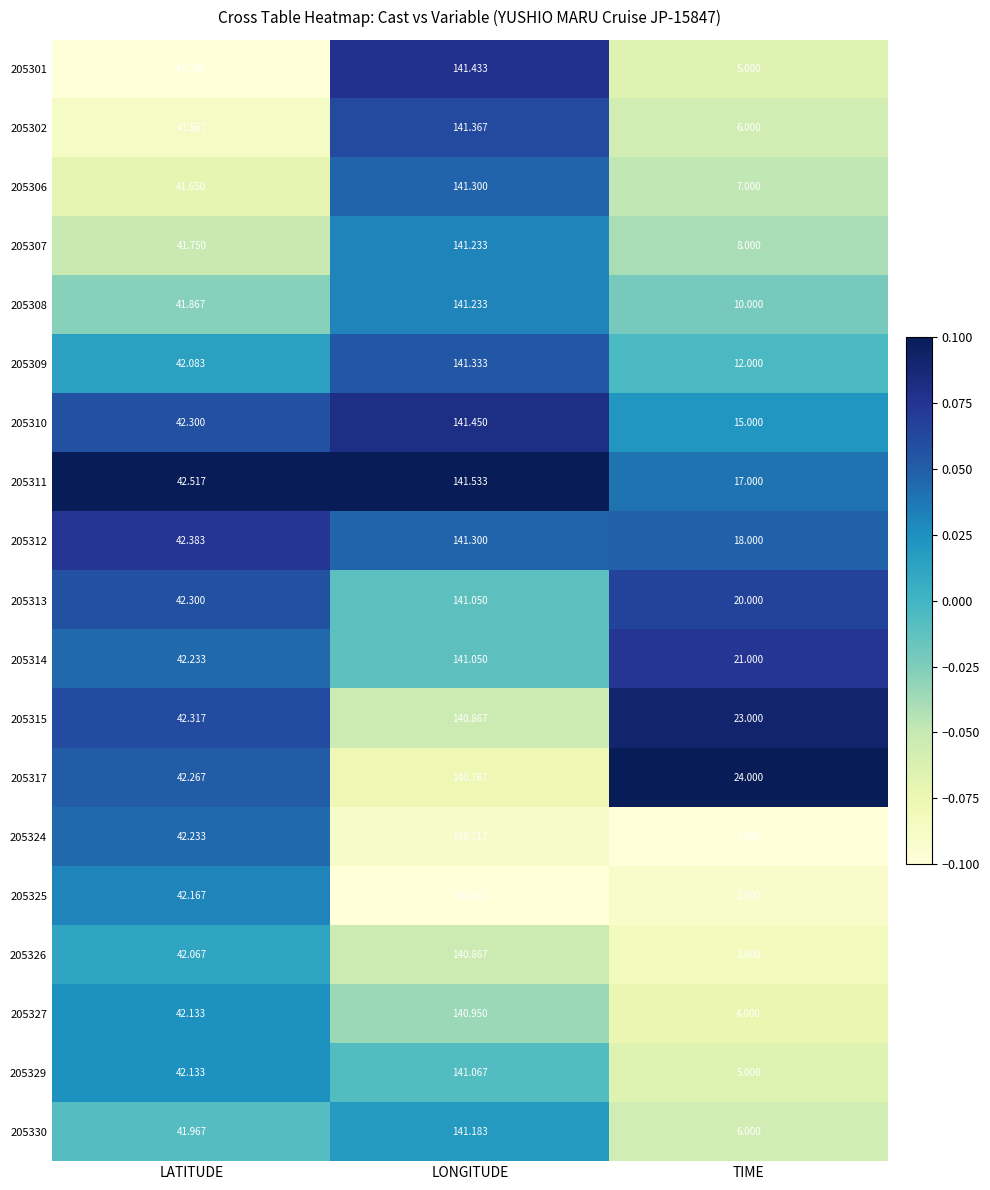

What is the total value across all series at LONGITUDE?

2681.4